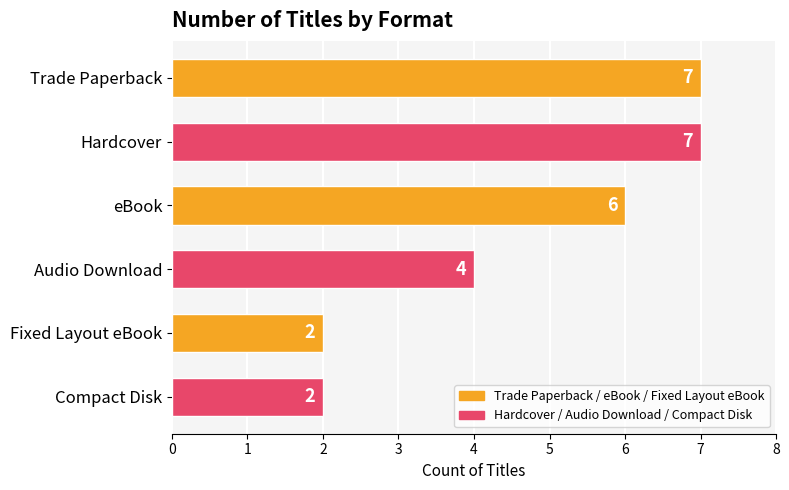

True or false: the data shows 4 at Audio Download.

True